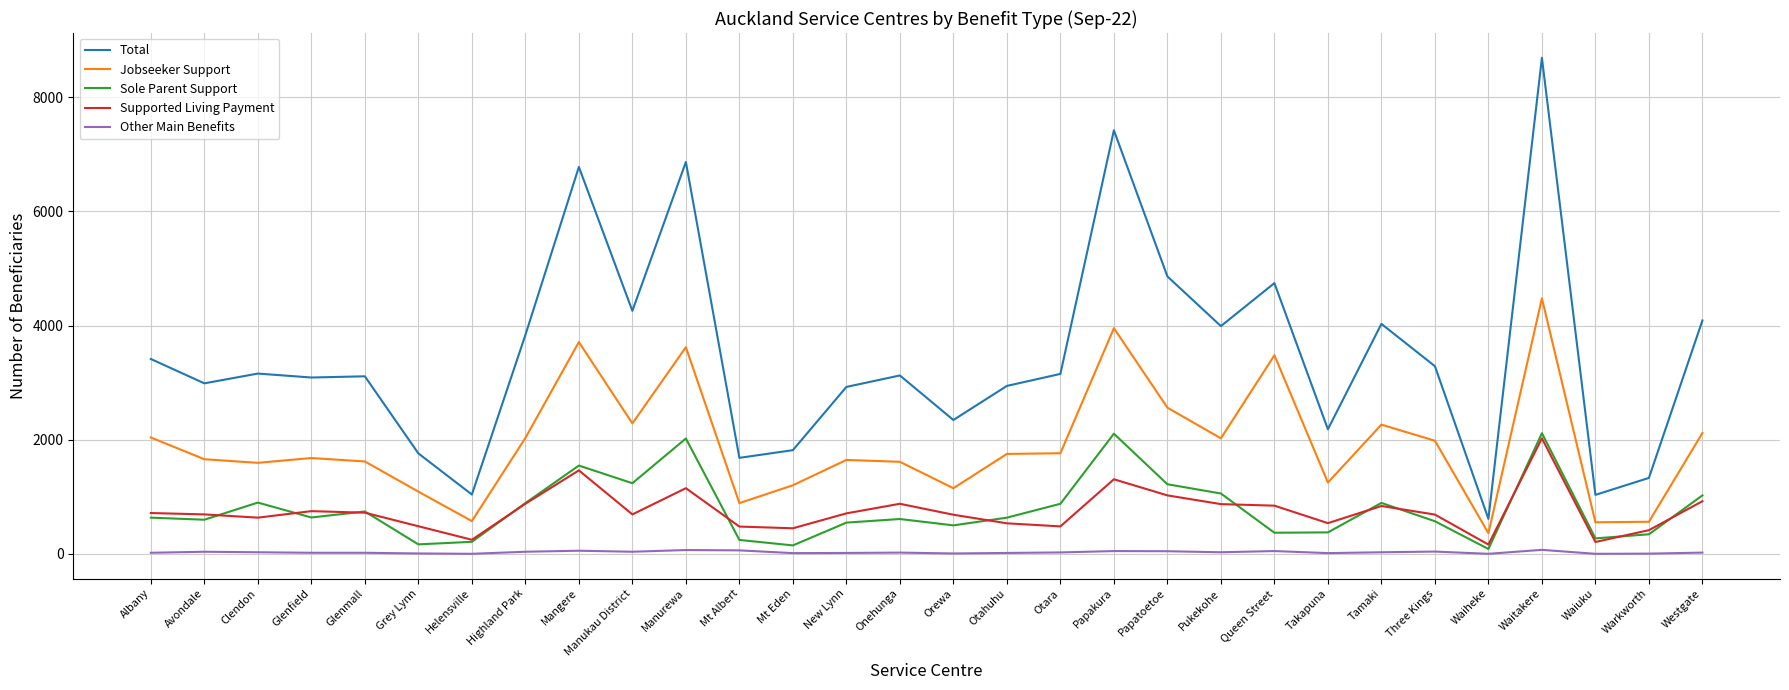

What is the difference between the Total values at Takapuna and Clendon?

975